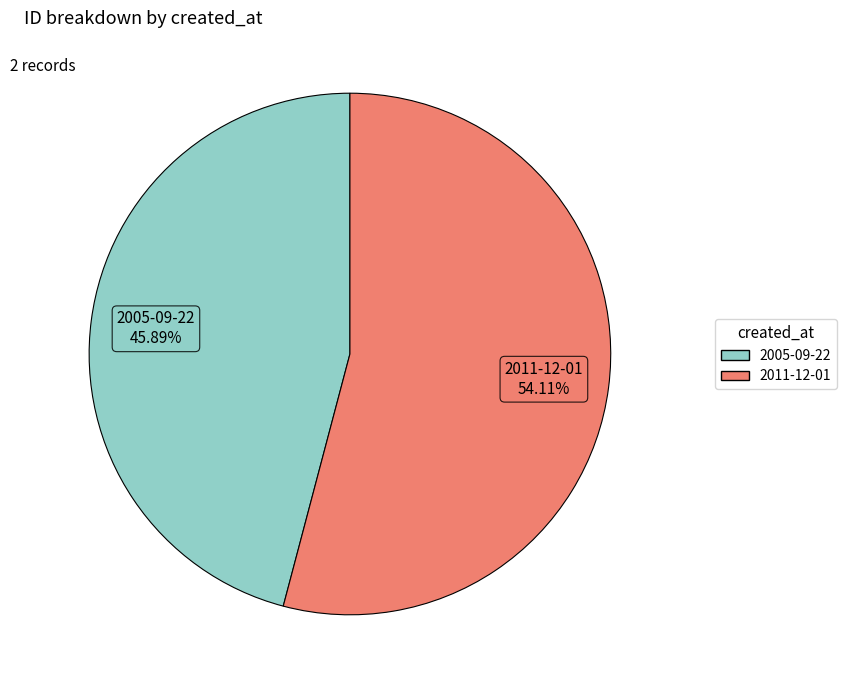

Combined, what portion of the pie is 2005-09-22 and 2011-12-01?

100.0%